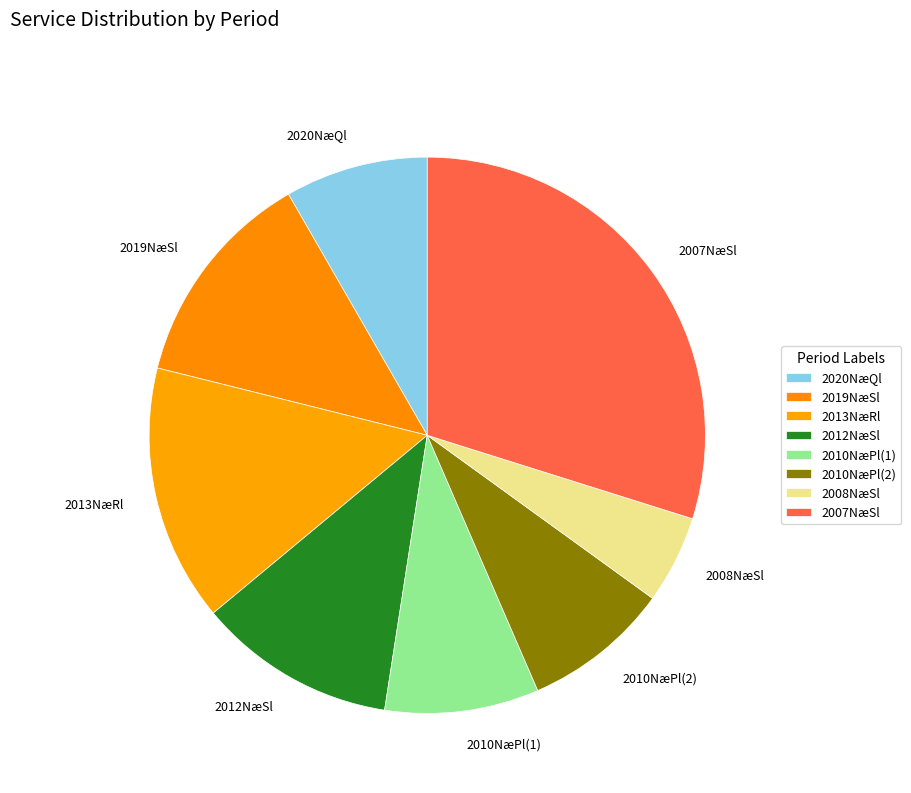

What is the ratio of the value at 2007NæSl to the value at 2010NæPl(2)?

3.5